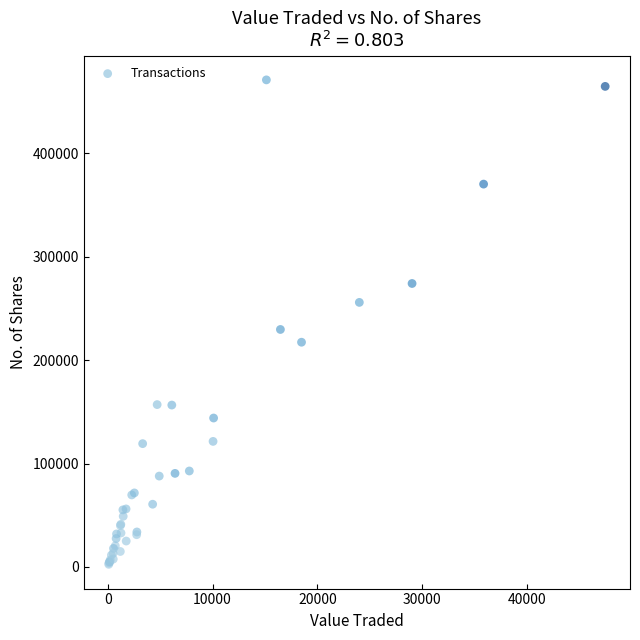

What Y value in the scatter plot is closest to 236802?

229691